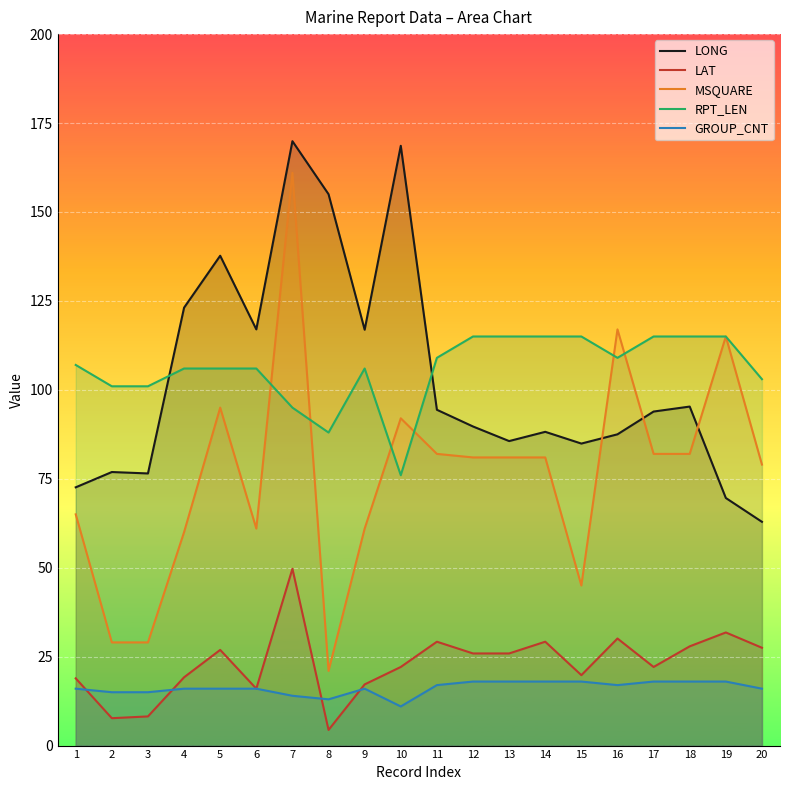

At how many categories does at least one series exceed 53?

20